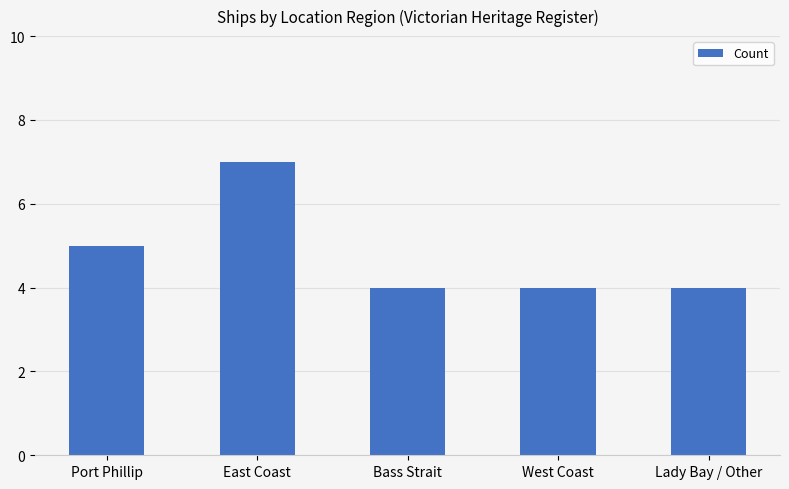

Count the number of data series in this chart.

1